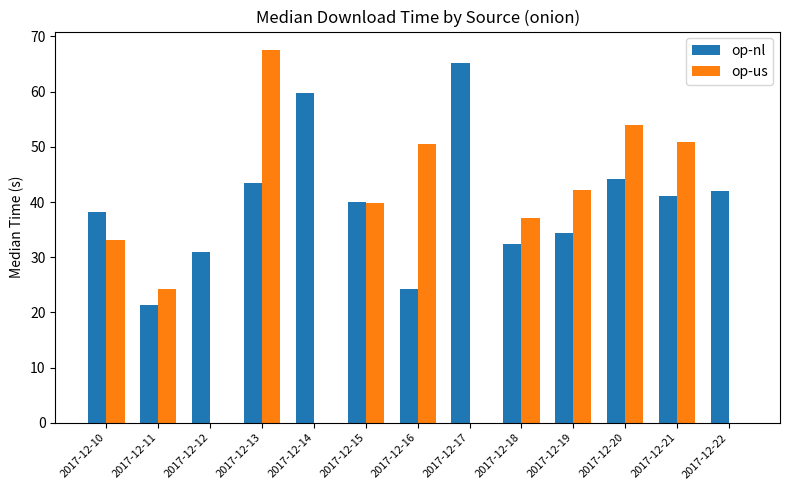

What is the maximum value for op-nl?

65.3